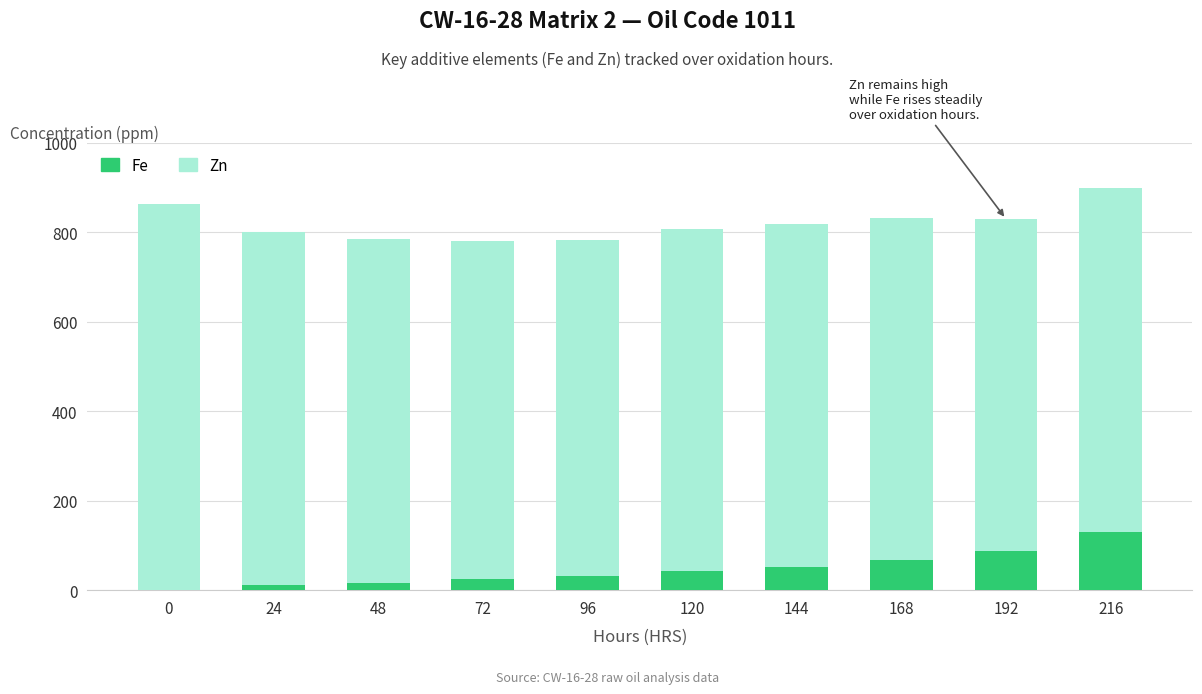

What is the sum of all Fe values?

462